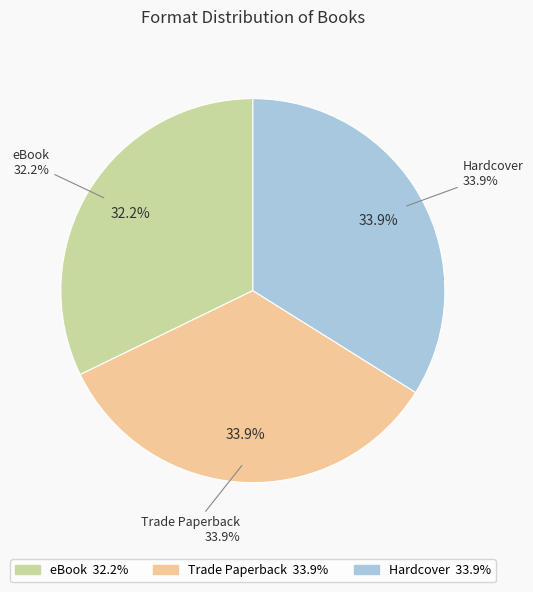

What is the smallest slice in the pie chart?

eBook